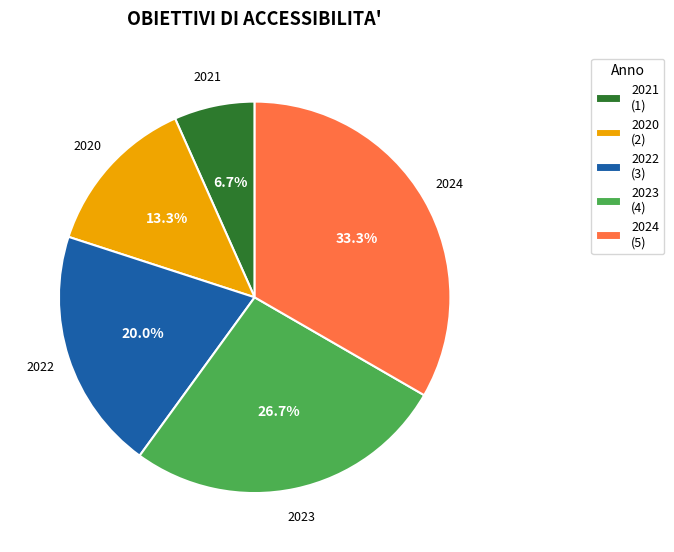

What portion of the pie excludes 2022 (3)?

80.0%